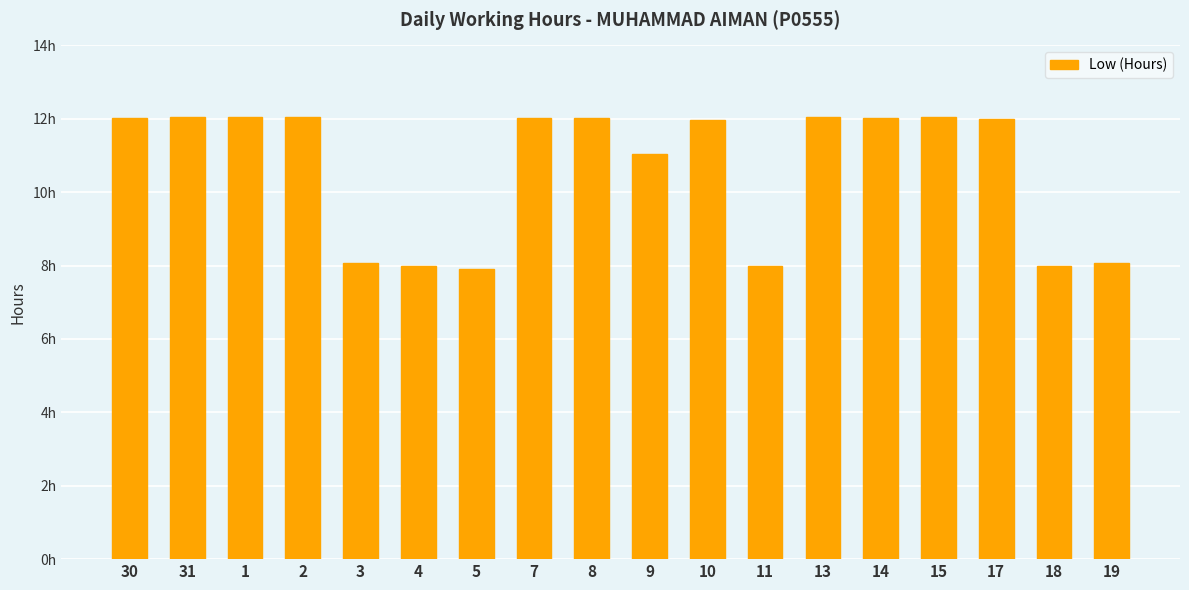

Reading left to right, what are all the values shown in this chart?

12.0	12.1	12.1	12.0	8.1	8.0	7.9	12.0	12.0	11.0	12.0	8.0	12.1	12.0	12.0	12.0	8.0	8.1